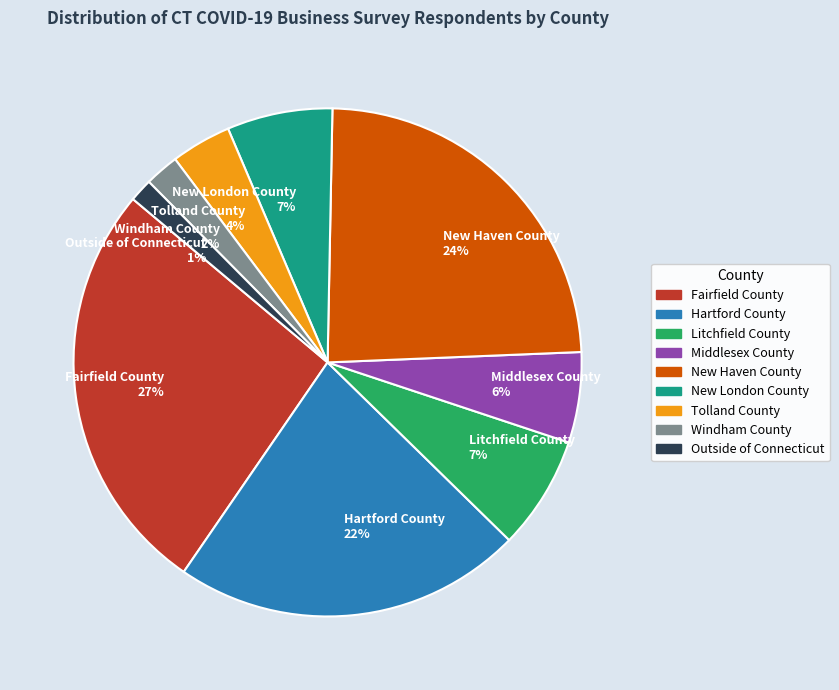

Does New Haven County represent more than half of the total?

No